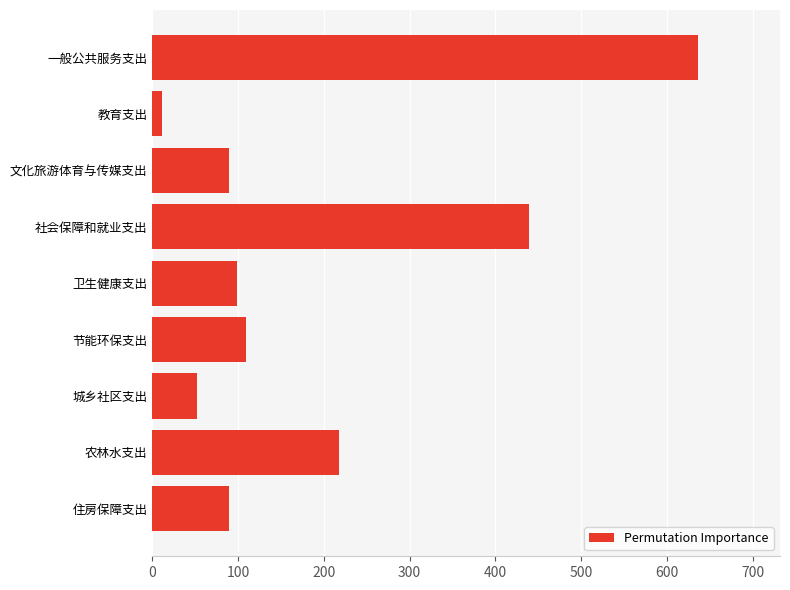

Is it true that the value at 一般公共服务支出 is 178.2?

False